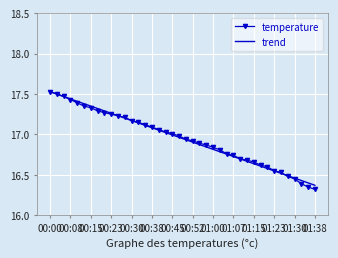

What is the lowest value of the temperature series?

16.3